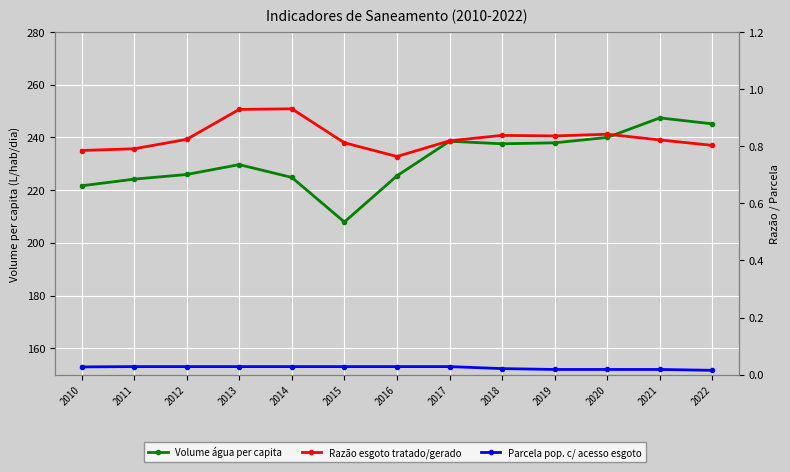

How many lines are shown in the chart?

3